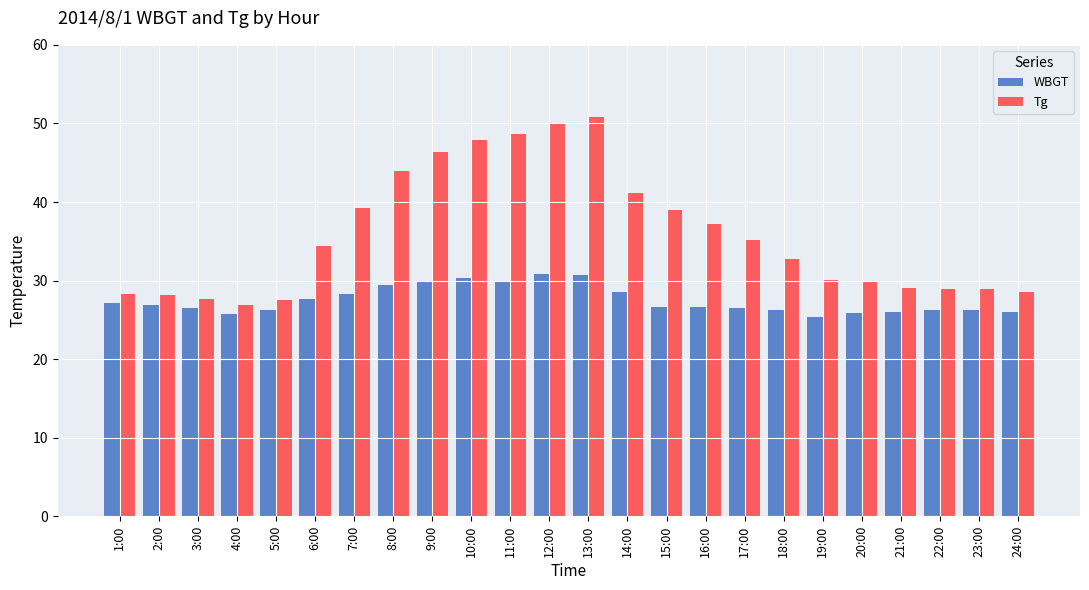

How many categories are shown in the chart?

24